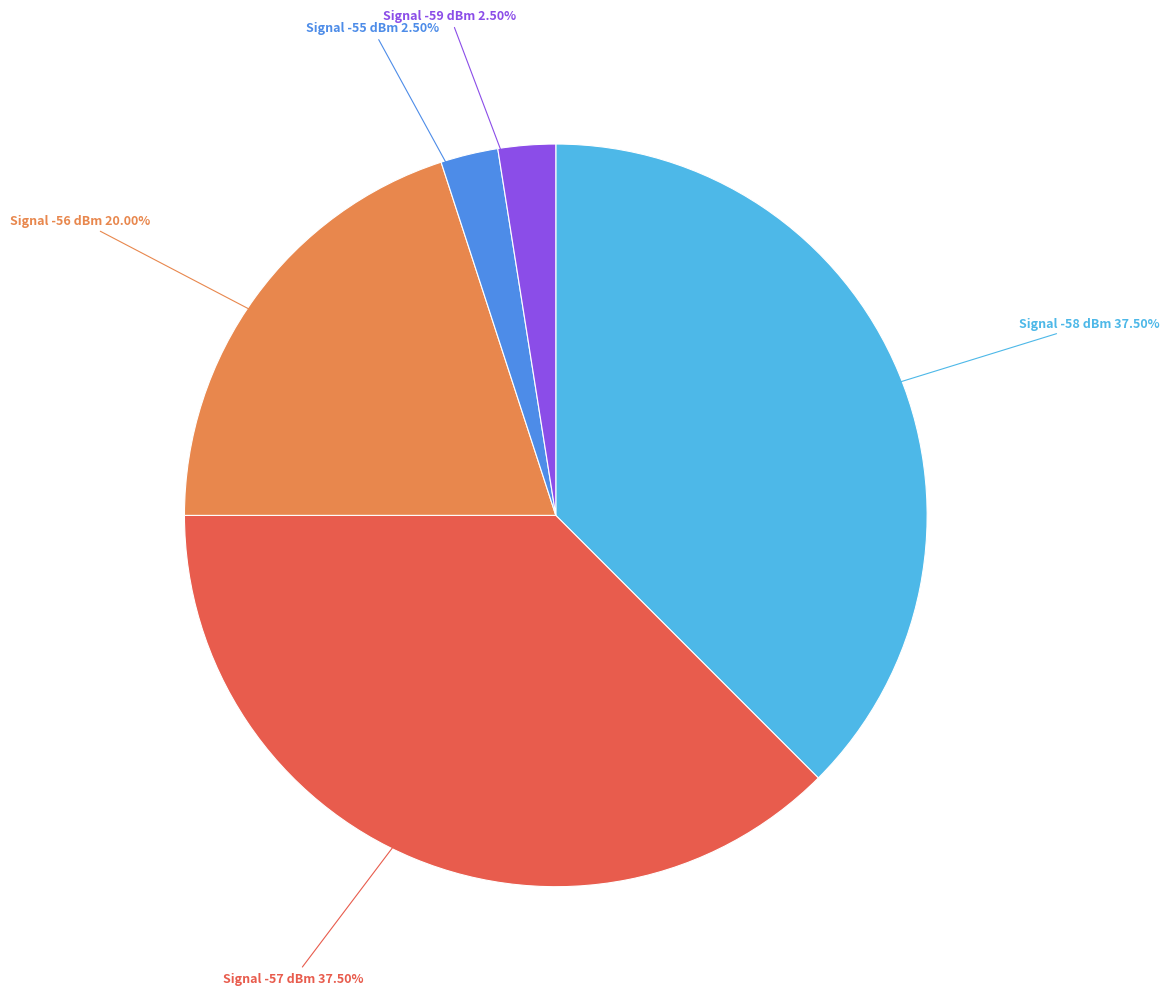

Is the sum of Signal -56 dBm and Signal -59 dBm greater than half?

No